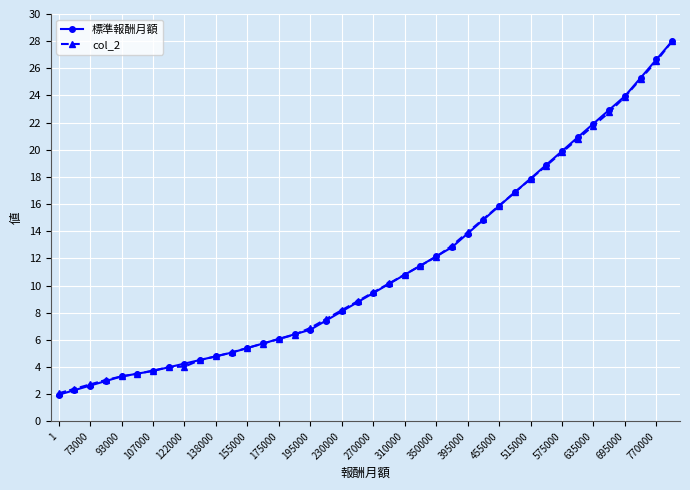

What is the minimum value for 標準報酬月額?

2.0